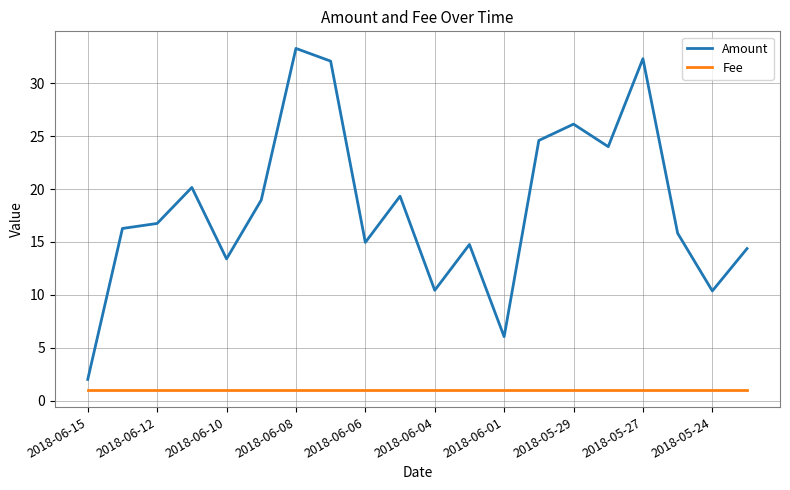

True or false: Fee and Amount intersect in this chart.

False